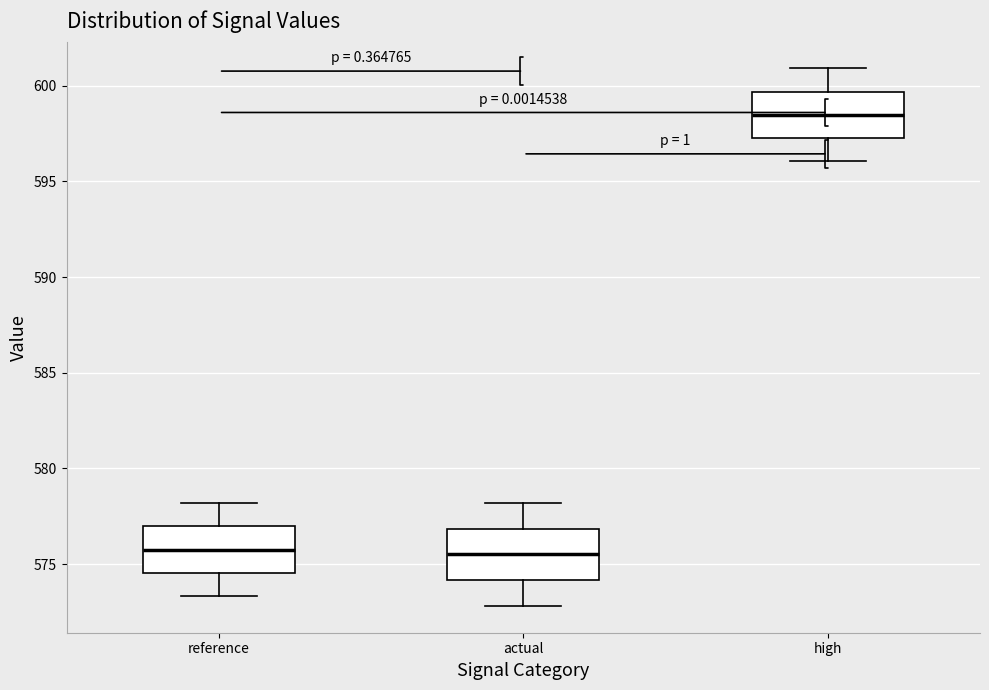

Where does the median line of the box for reference sit on the y-axis? The values are not printed on the chart, so give them approximately, as read against the axis.

576.0